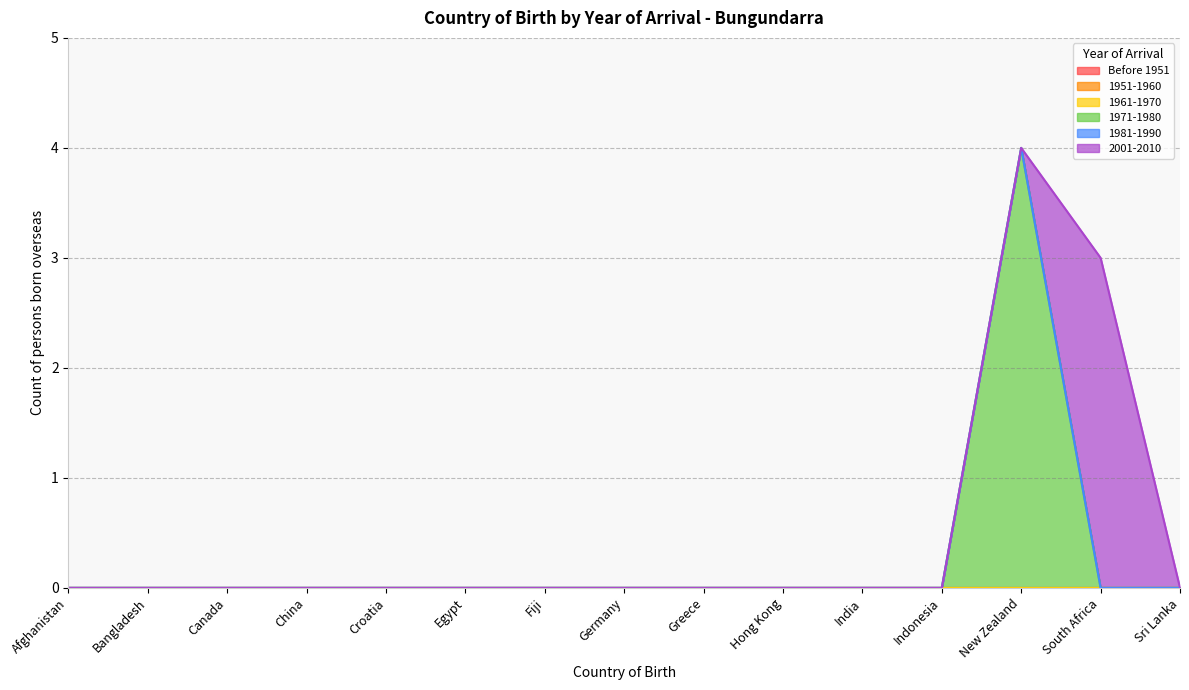

Is it true that 1981-1990 equals 0 at Bangladesh?

True